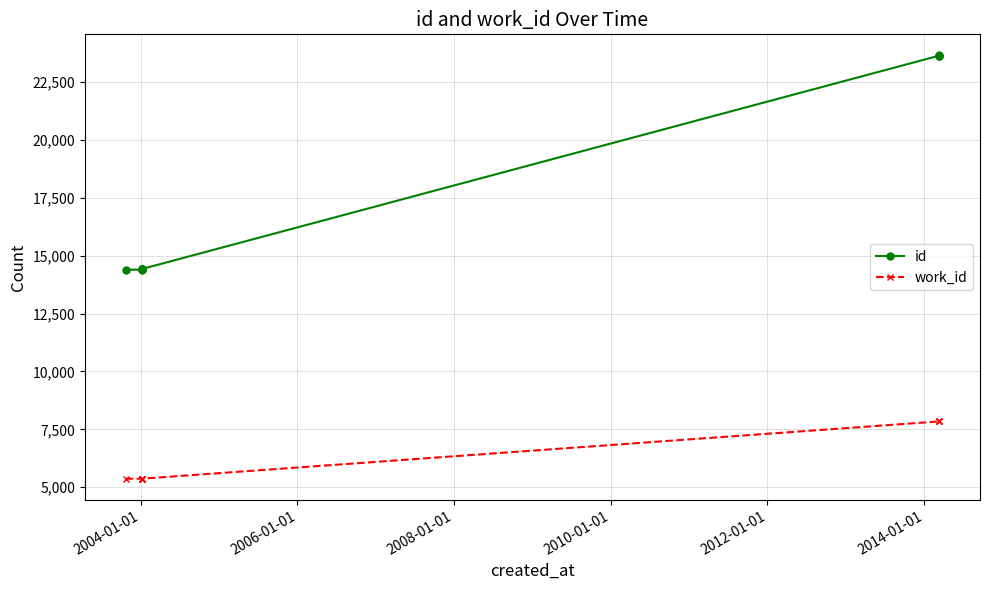

What is the sum of all id values?

157423